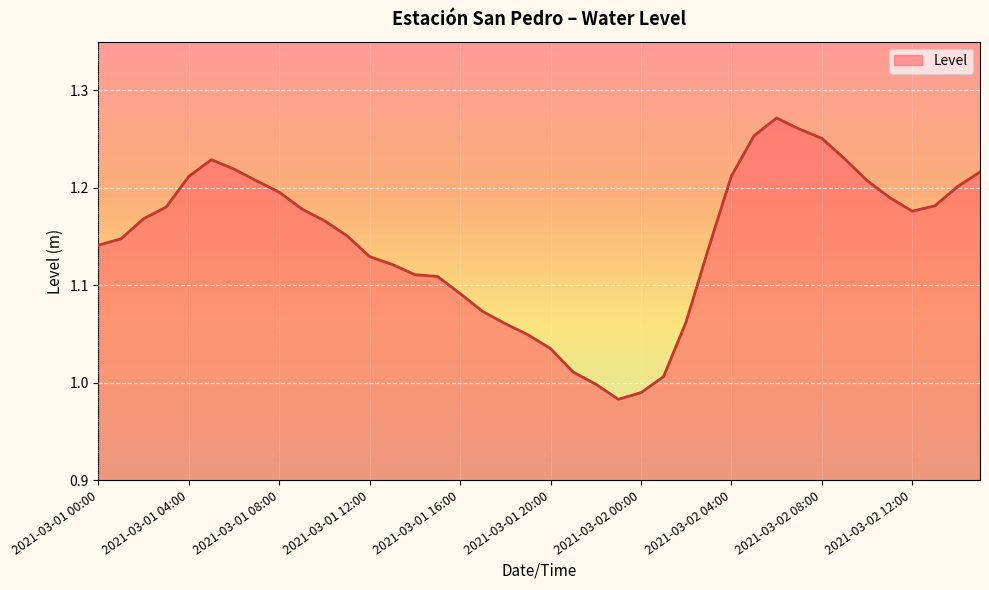

How many lines are shown in the chart?

1